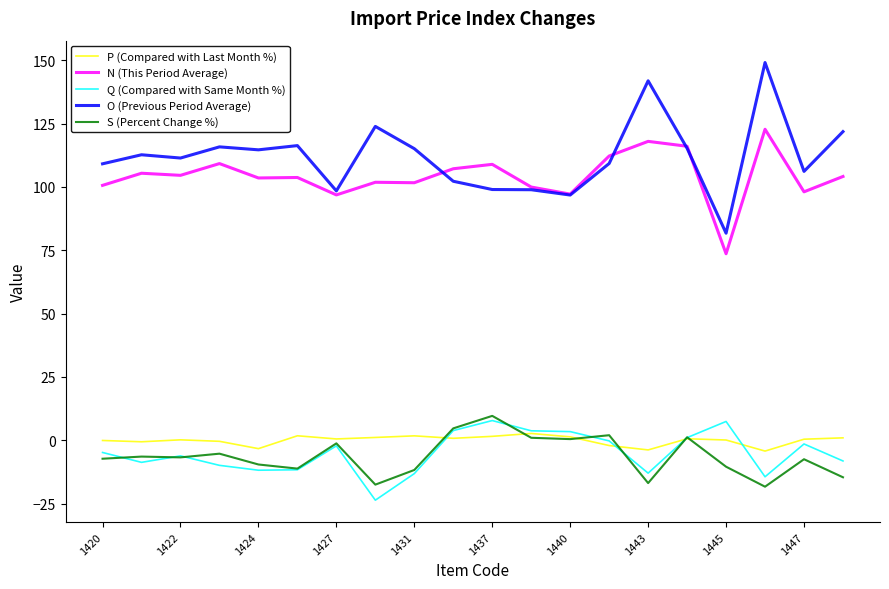

How many lines are shown in the chart?

5